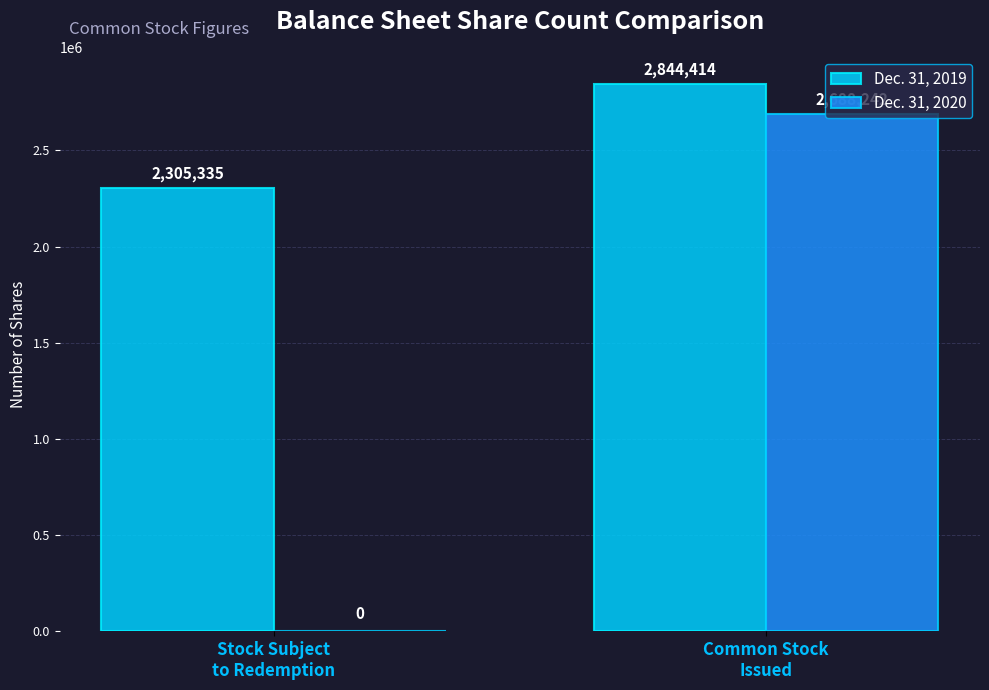

Is it true that Dec. 31, 2019 equals 1786644 at Common Stock
Issued?

False